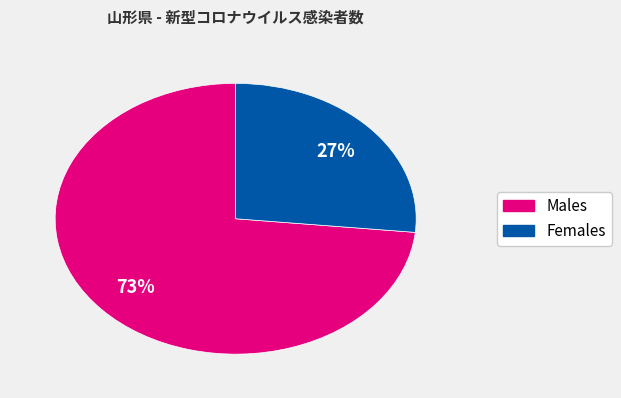

Is there any slice that represents more than half of the pie?

Yes